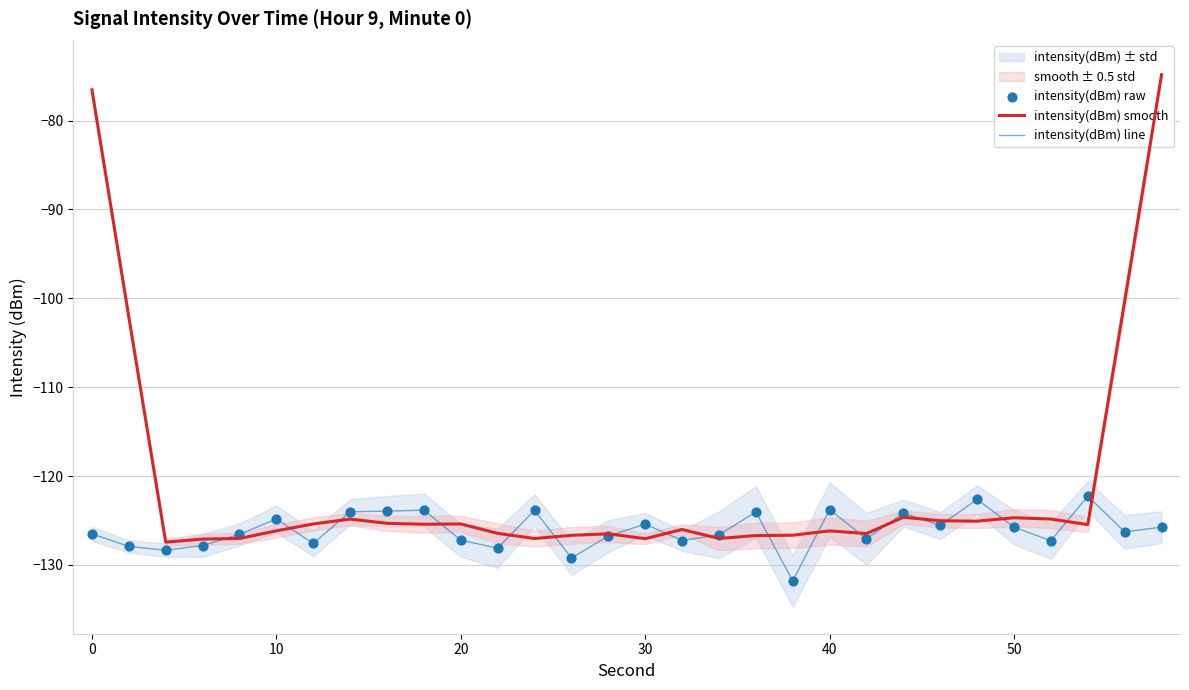

Which series has the widest spread of Y values?

intensity(dBm) smooth